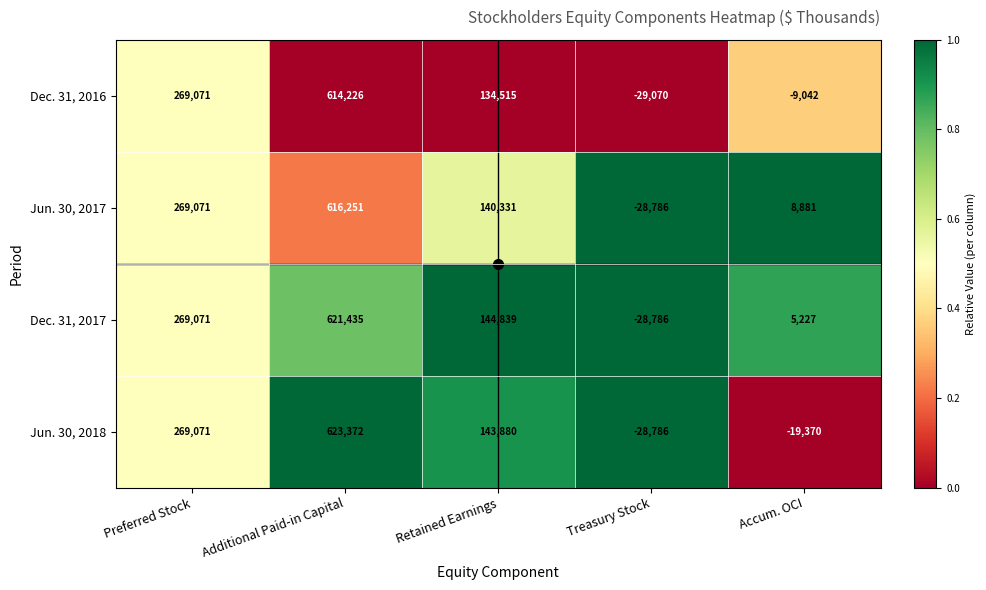

Which series has the largest range (max minus min)?

Jun. 30, 2018